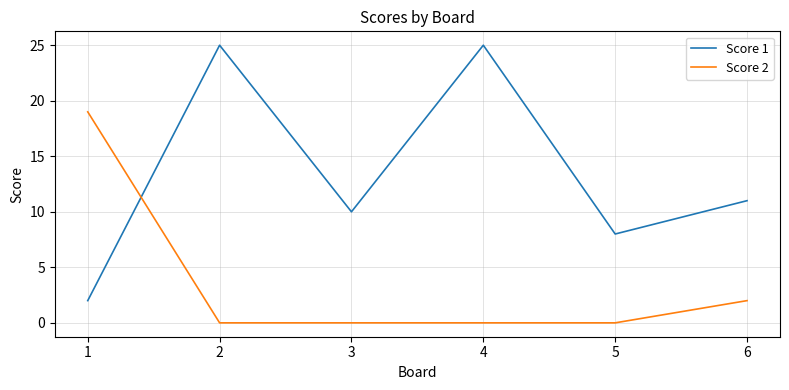

What is the maximum value for Score 1?

25